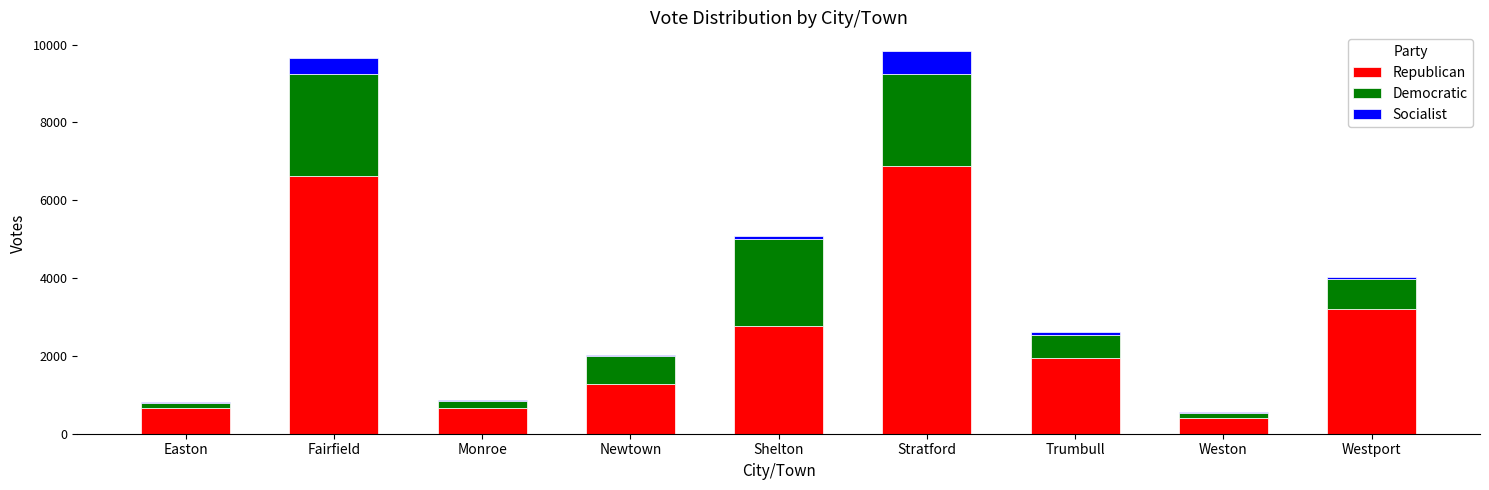

What are all the series names shown in the legend?

Republican, Democratic, Socialist